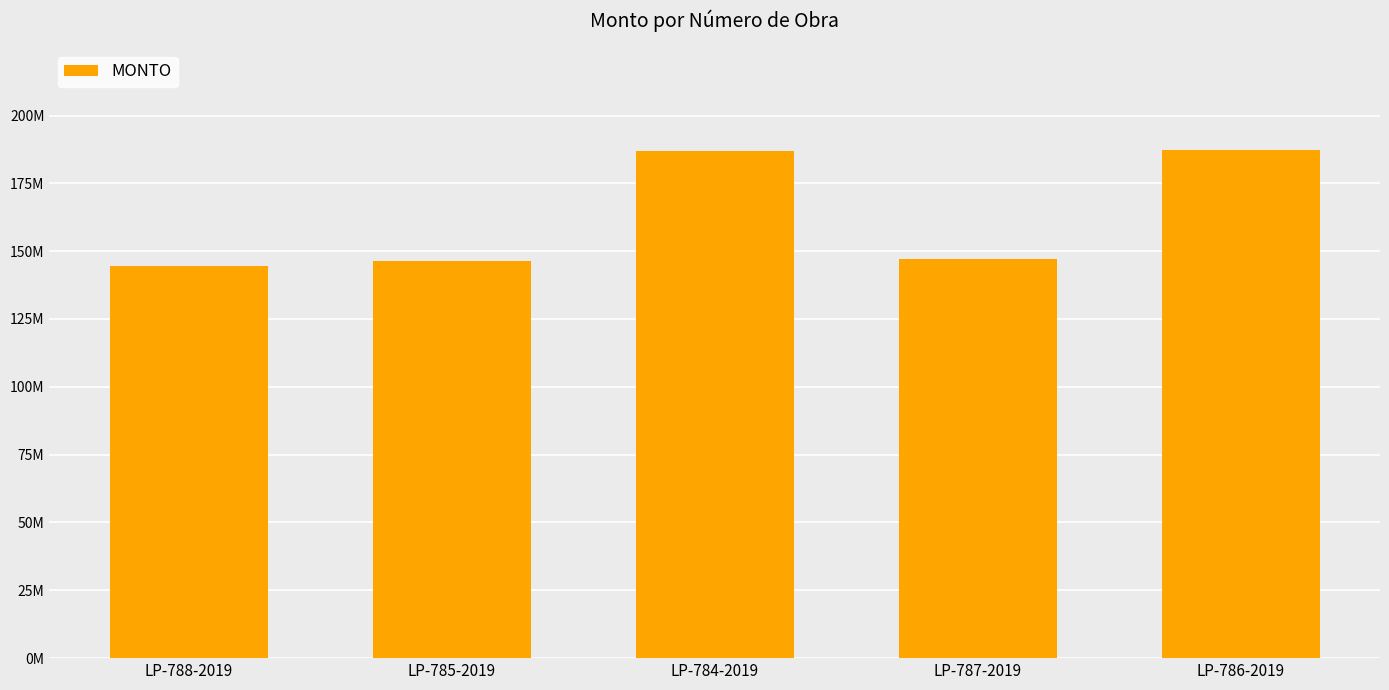

Are the bars grouped side by side (vs. stacked)?

No